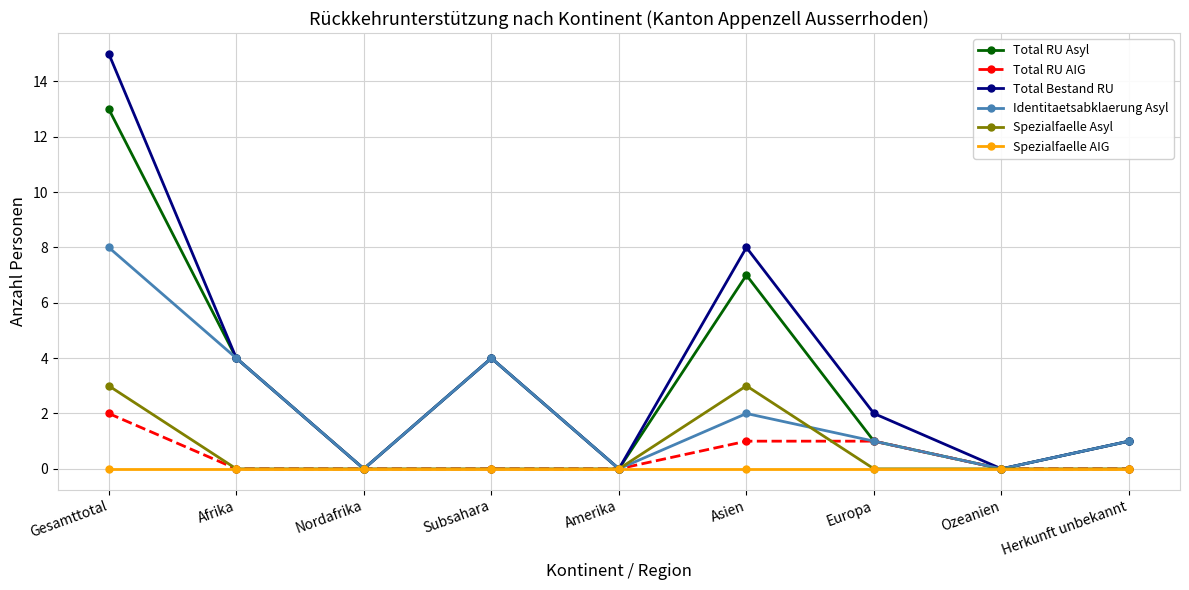

What is the label of the 6th point from the left?

Asien